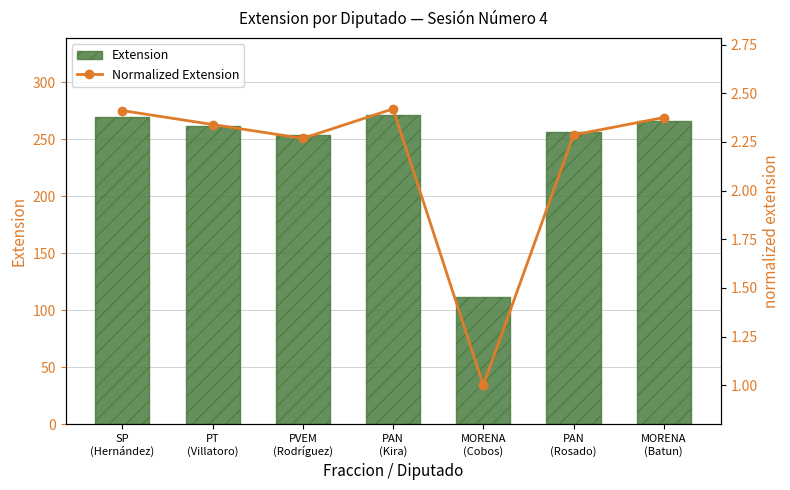

Rank the series by their maximum value, from lowest to highest.

Normalized Extension, Extension